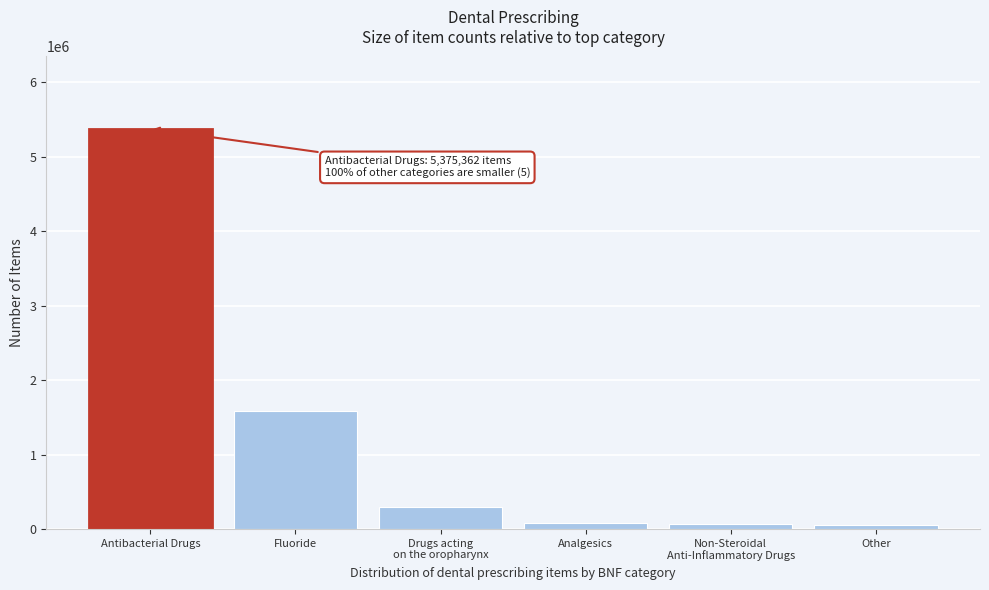

What is the label of the 3rd bar from the right?

Analgesics